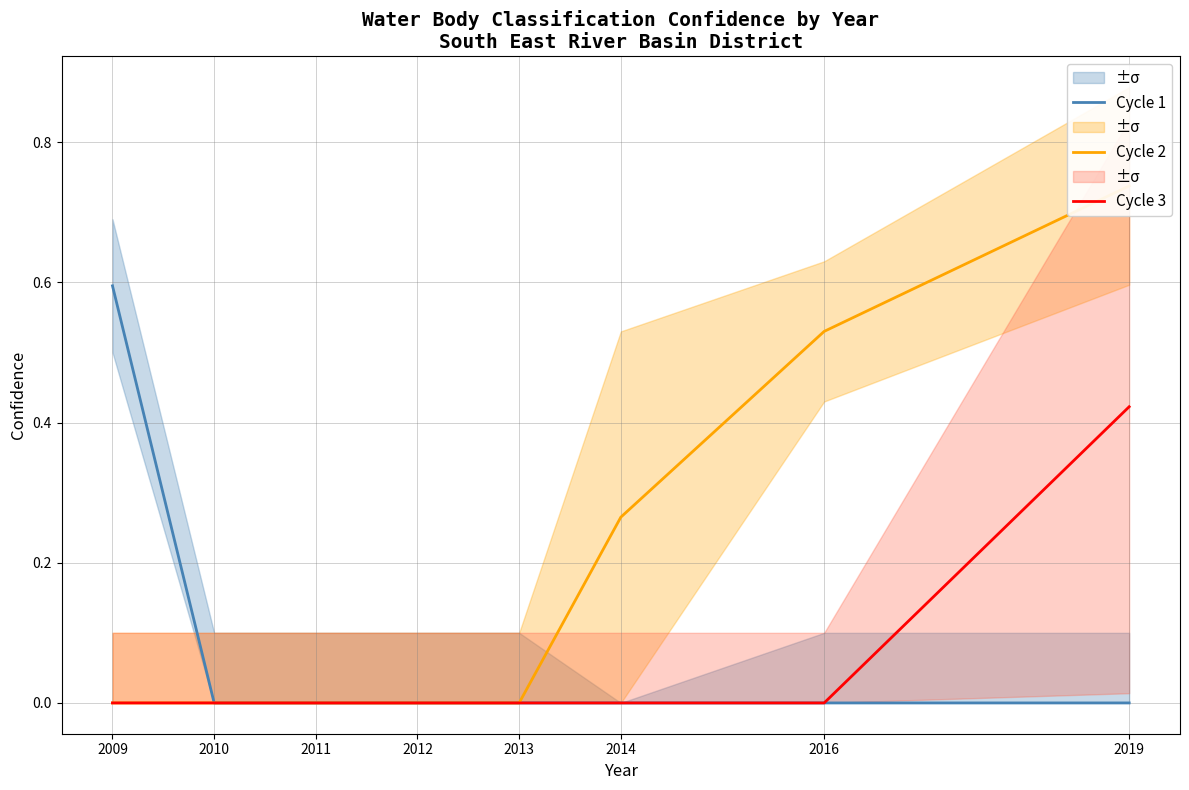

Which has a higher value, 2014 or 2013?

2014